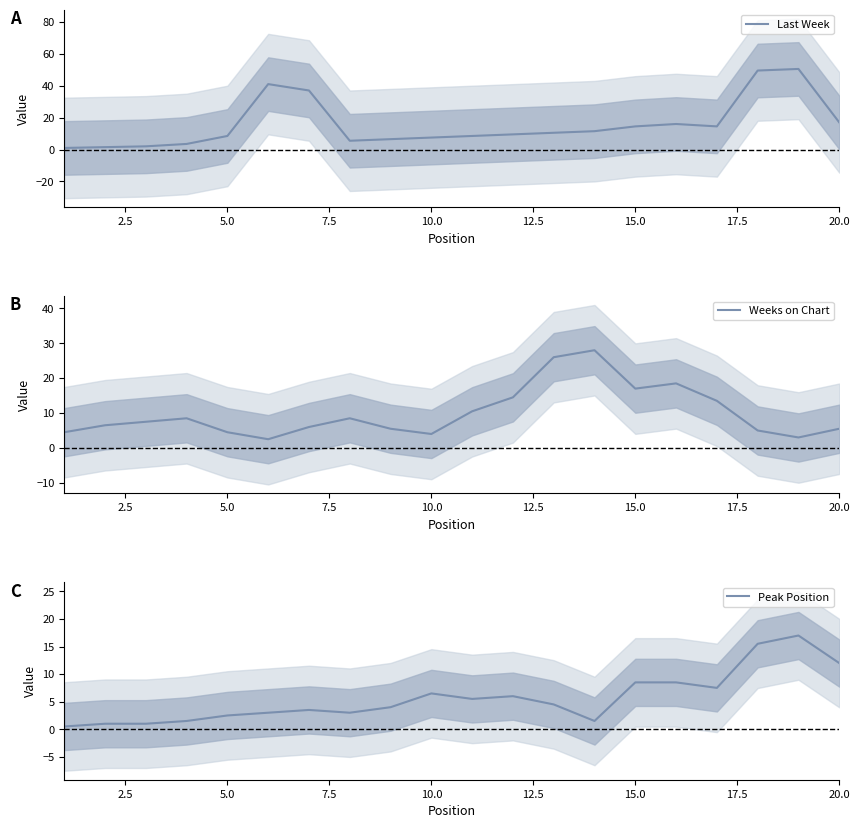

How many data points in Last Week are above 10?

10